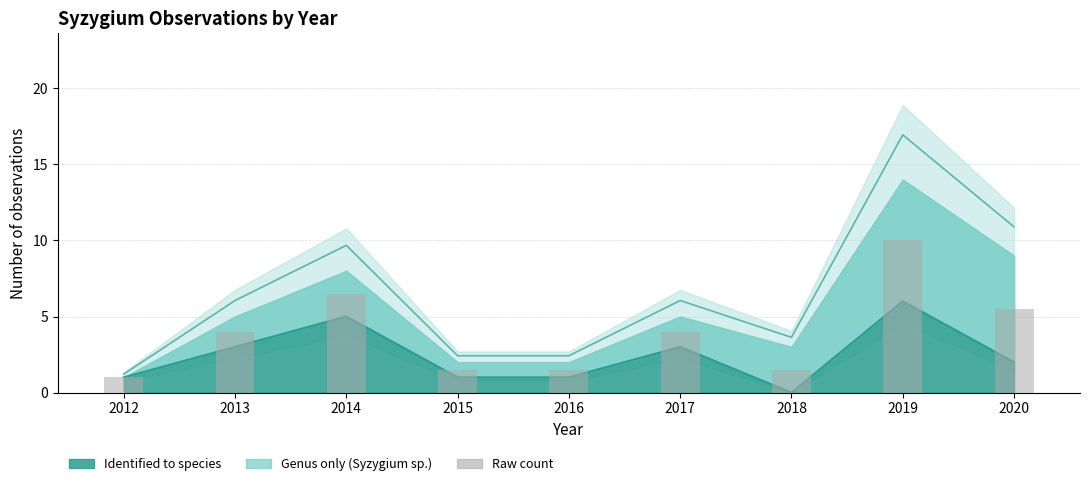

What is the sum of all values?

35.5